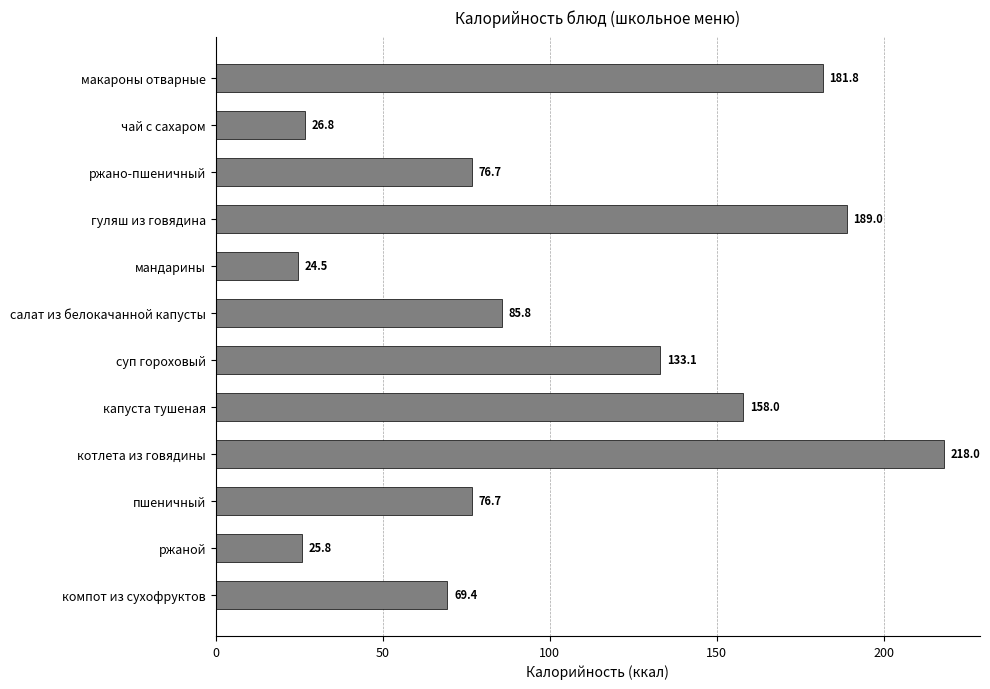

Reading top to bottom, list all the values displayed in this chart.

макароны отварные=181.8	чай с сахаром=26.8	ржано-пшеничный=76.7	гуляш из говядина=189.0	мандарины=24.5	салат из белокачанной капусты=85.8	суп гороховый=133.1	капуста тушеная=158.0	котлета из говядины=218.0	пшеничный=76.7	ржаной=25.8	компот из сухофруктов=69.4